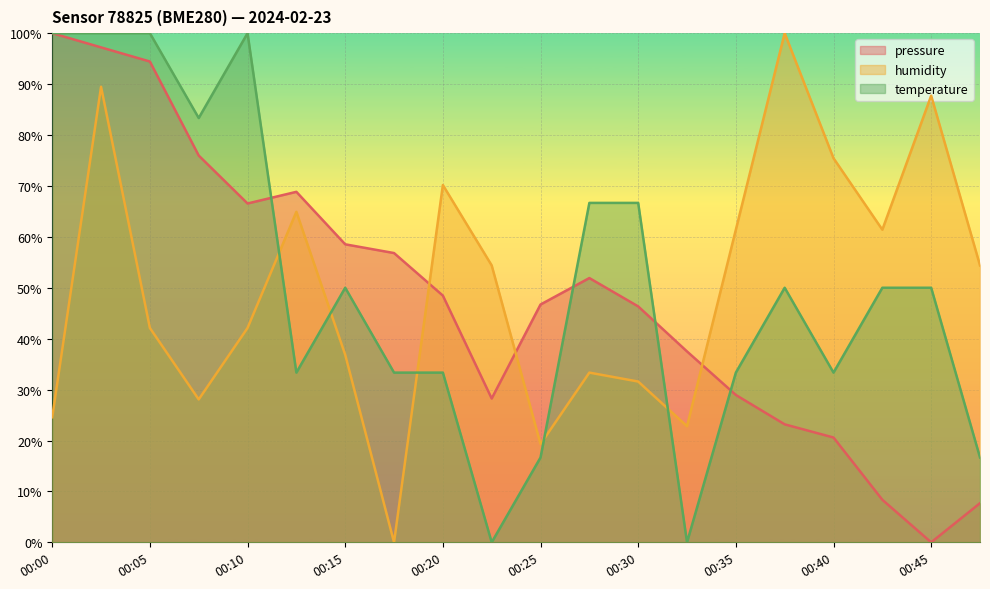

How many lines are shown in the chart?

3